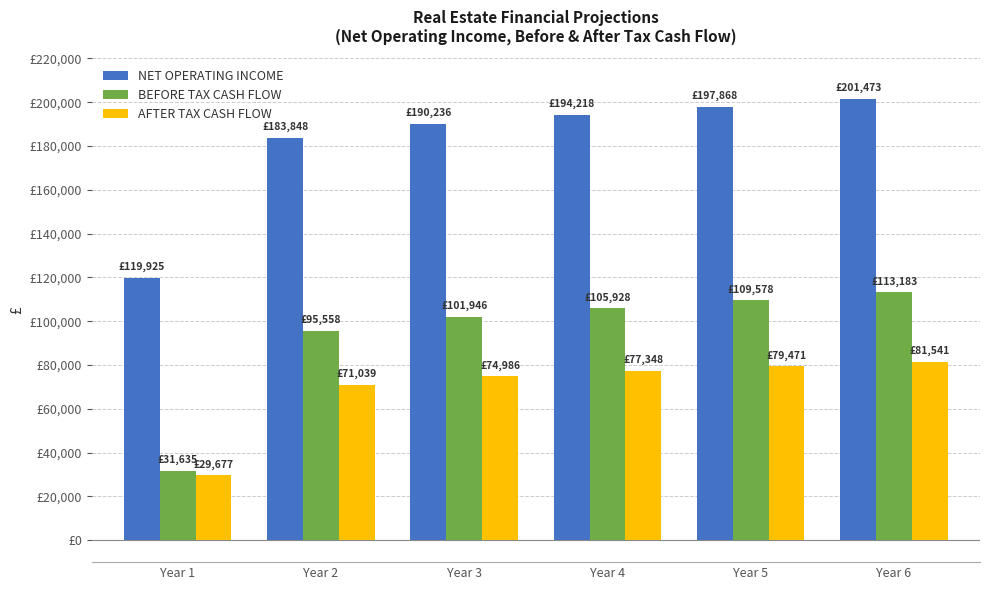

Does the chart contain stacked bars?

No